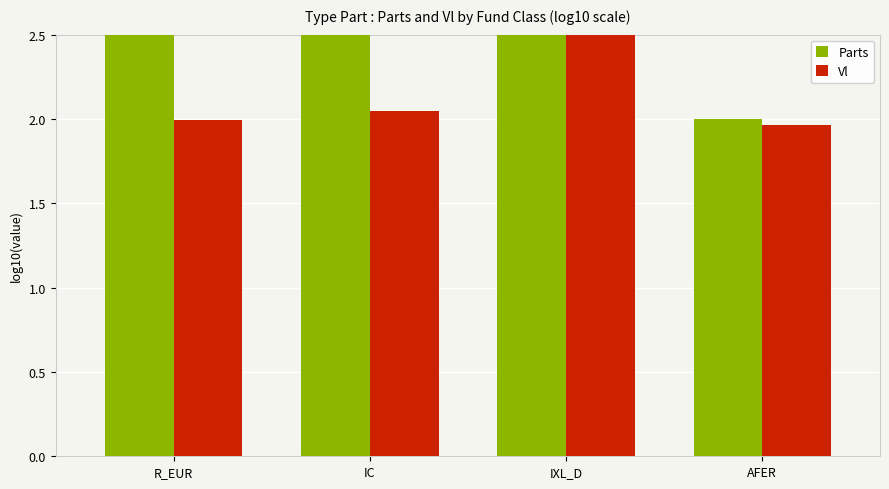

Reading left to right, transcribe all the data shown in this chart.

Parts: 3.1	5.7	2.8	2.0
Vl: 2.0	2.0	4.7	2.0